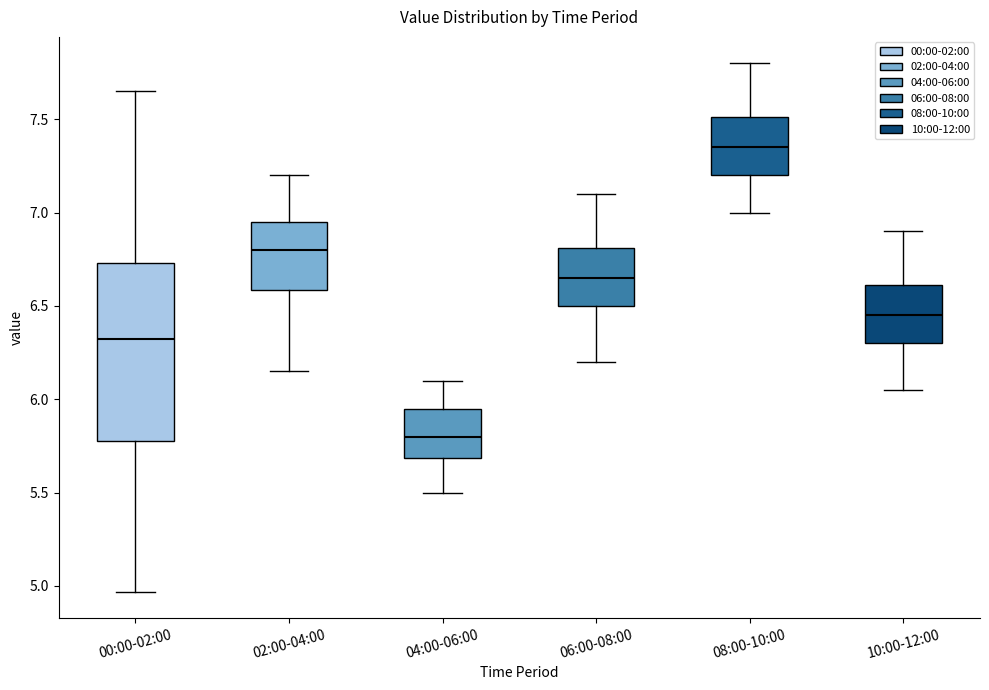

Reading left to right, read every box against the y-axis: the position of its median line, the range the box covers, and the ends of its whiskers. The values are not printed on the chart, so give them approximately, as read against the axis.

00:00-02:00: median 6.35, box 5.80 to 6.75, whiskers 4.95 to 7.65
02:00-04:00: median 6.80, box 6.60 to 6.95, whiskers 6.15 to 7.20
04:00-06:00: median 5.80, box 5.70 to 5.95, whiskers 5.50 to 6.10
06:00-08:00: median 6.65, box 6.50 to 6.80, whiskers 6.20 to 7.10
08:00-10:00: median 7.35, box 7.20 to 7.50, whiskers 7.00 to 7.80
10:00-12:00: median 6.45, box 6.30 to 6.60, whiskers 6.05 to 6.90